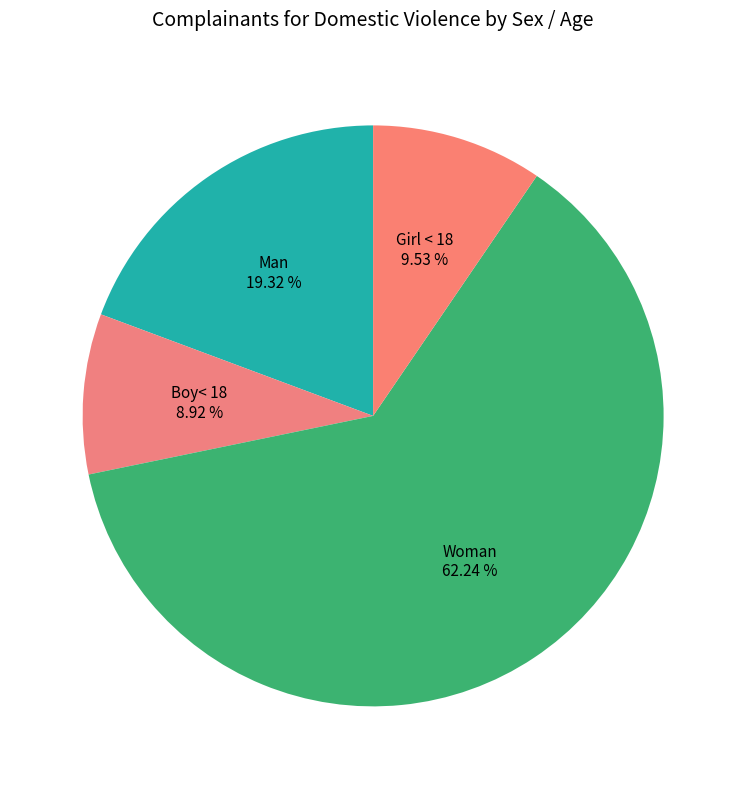

To the nearest percent, what is the difference between the Woman and Girl < 18 slice percentages?

53%